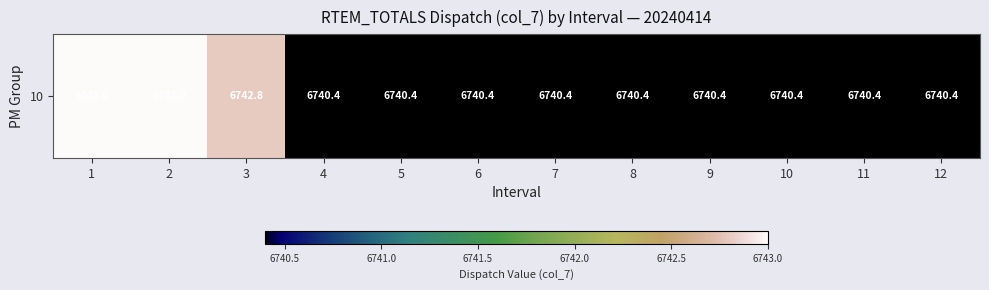

Count the values in the range 6740 to 6742.

9